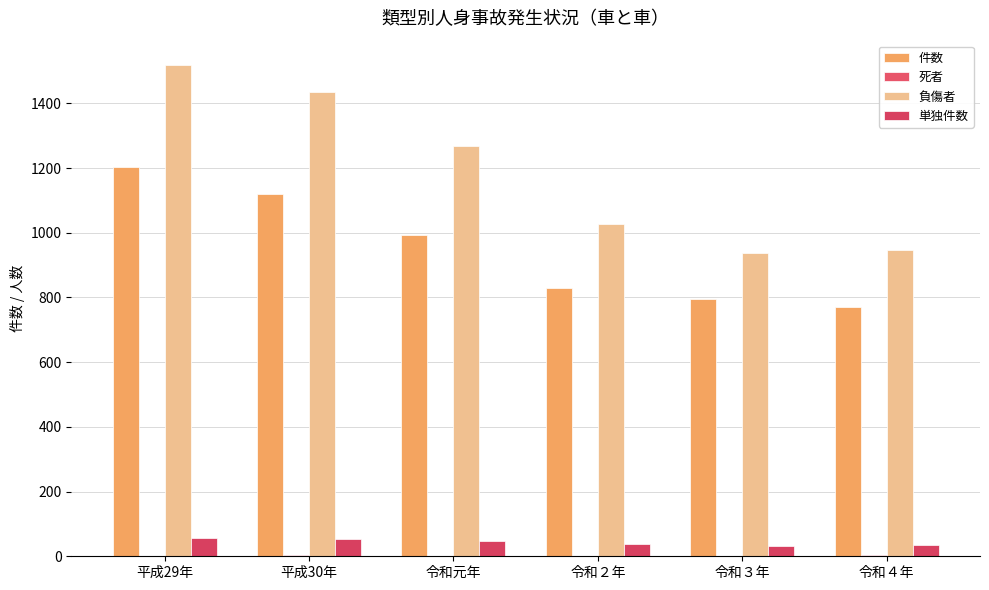

Where does the 単独件数 series first go above 48?

平成29年